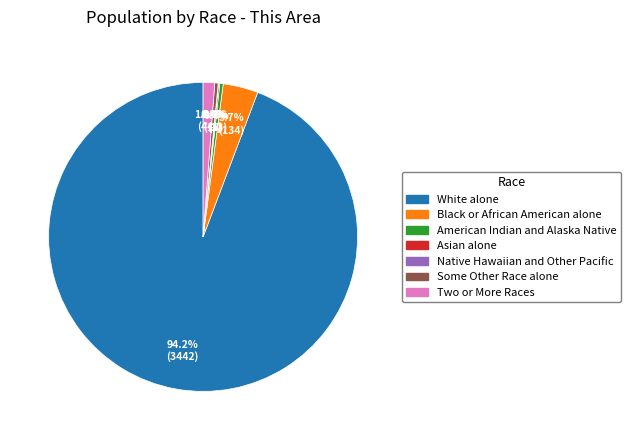

Combined, do American Indian and Alaska Native and Two or More Races account for over 50%?

No